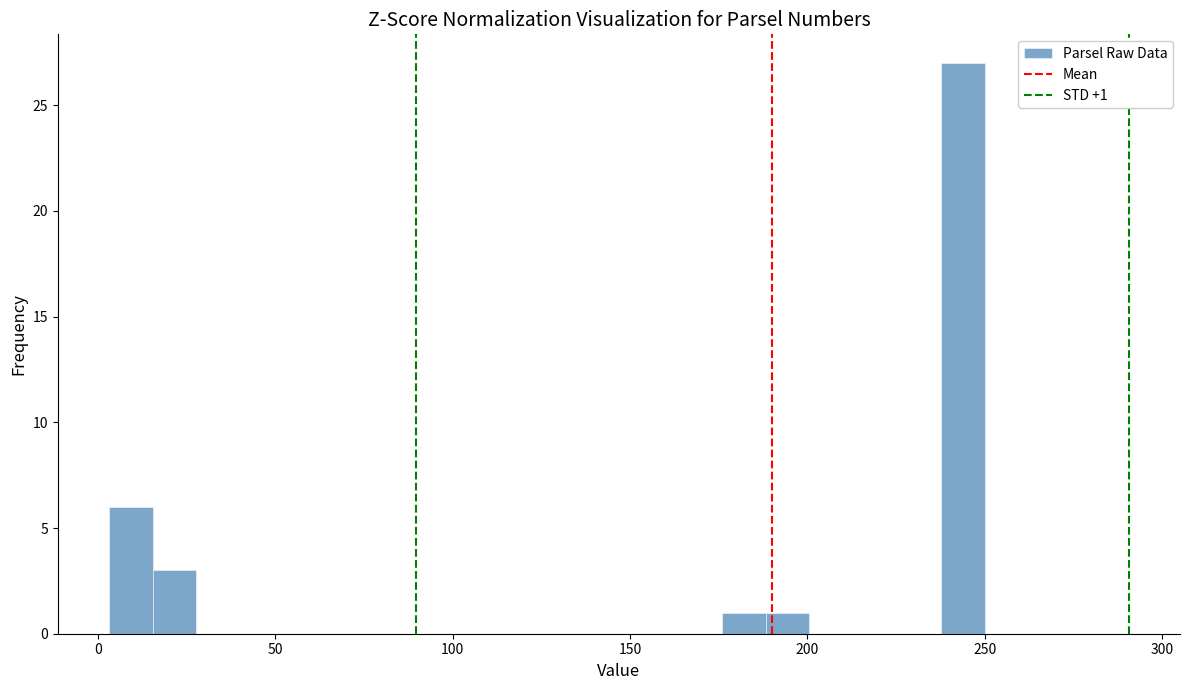

Read against the x-axis, roughly where is the centre of the tallest bar?

245